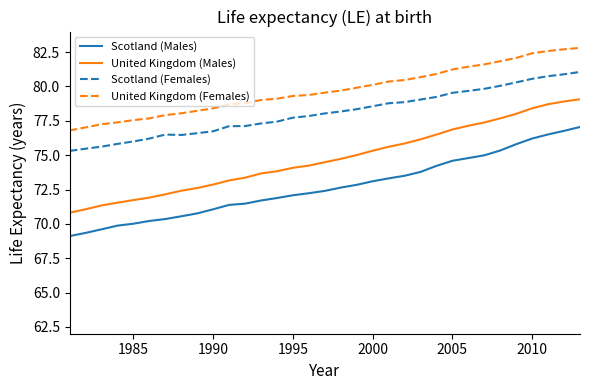

What is the difference between the maximum and minimum values in the Scotland (Males) series?

7.9